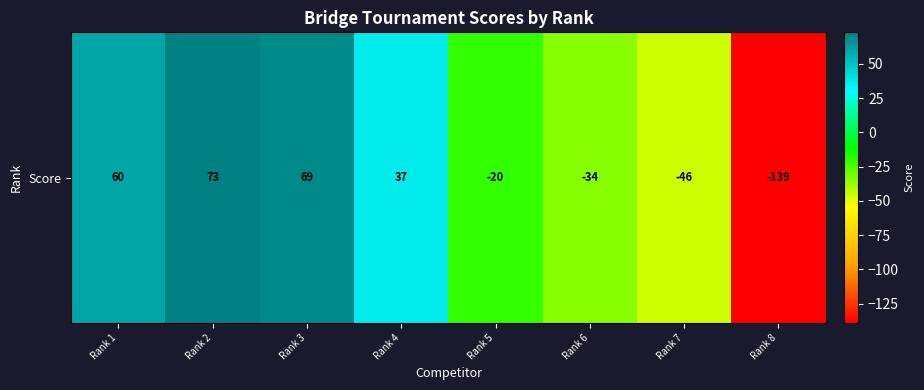

Reading right to left, list all the values displayed in this chart.

-139	-46	-34	-20	37	69	73	60